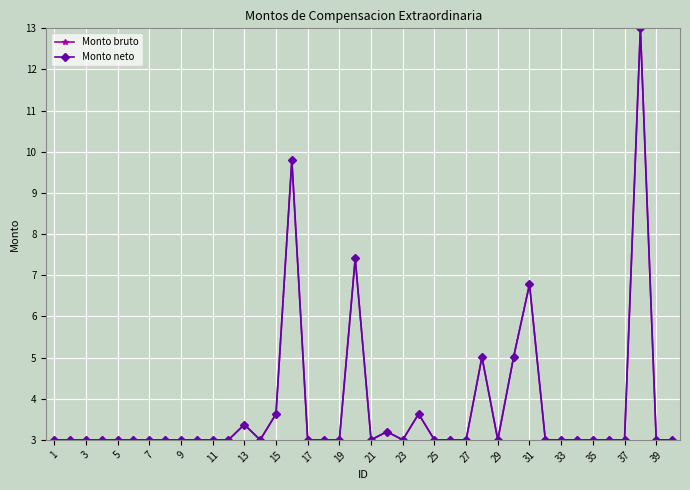

True or false: Monto neto and Monto bruto cross at least once.

False